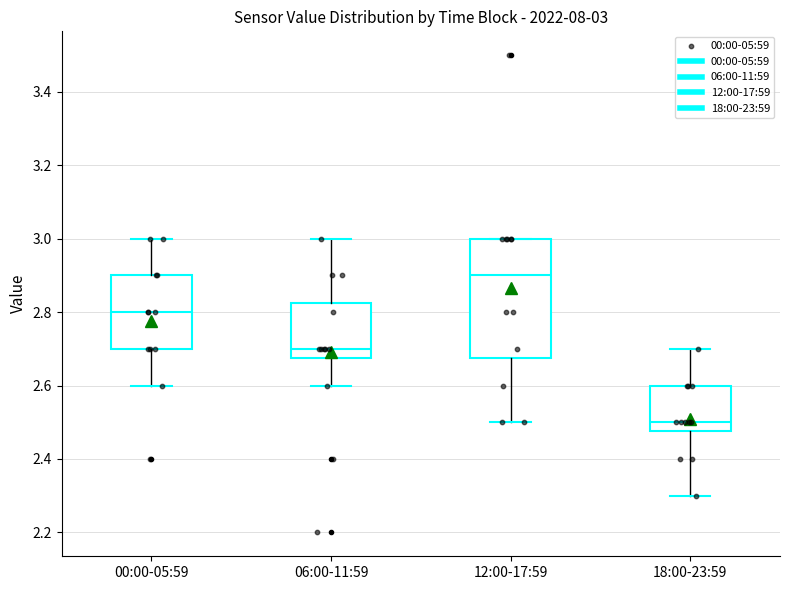

Which box's median line is the highest?

12:00-17:59